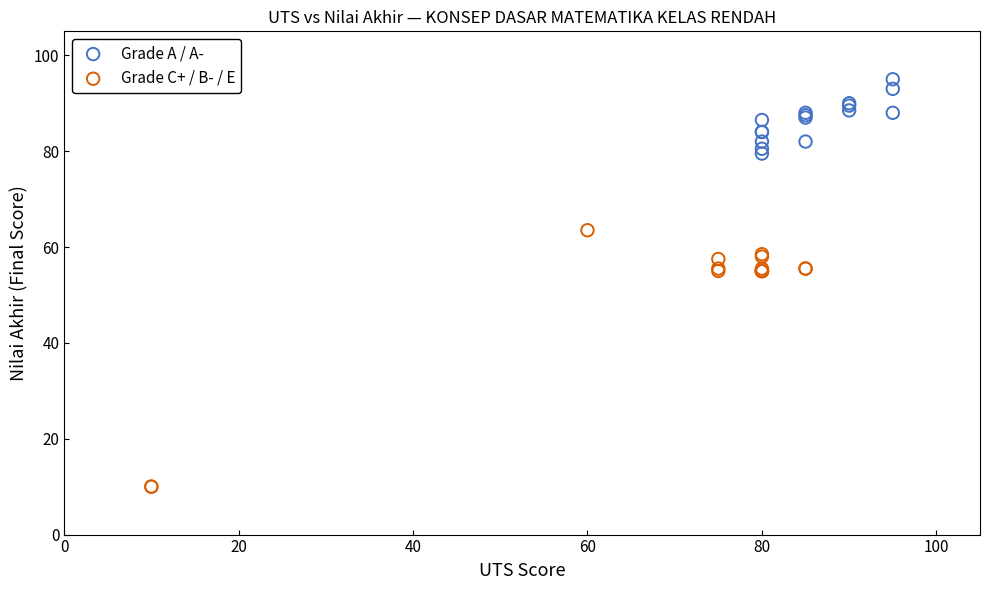

Which series has the largest Y range (max minus min)?

Grade C+ / B- / E